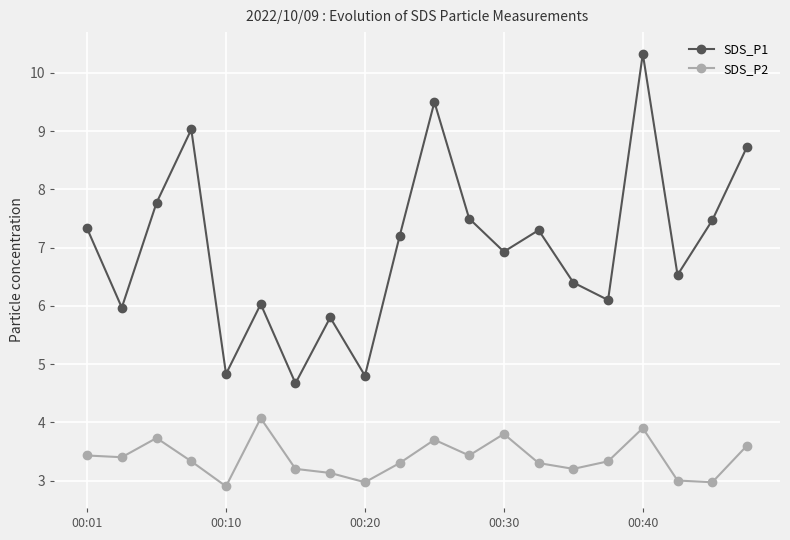

Reading left to right, transcribe all the data shown in this chart.

SDS_P1: 7.3	6.0	7.8	9.0	4.8	6.0	4.7	5.8	4.8	7.2	9.5	7.5	6.9	7.3	6.4	6.1	10.3	6.5	7.5	8.7
SDS_P2: 3.4	3.4	3.7	3.3	2.9	4.1	3.2	3.1	3.0	3.3	3.7	3.4	3.8	3.3	3.2	3.3	3.9	3.0	3.0	3.6